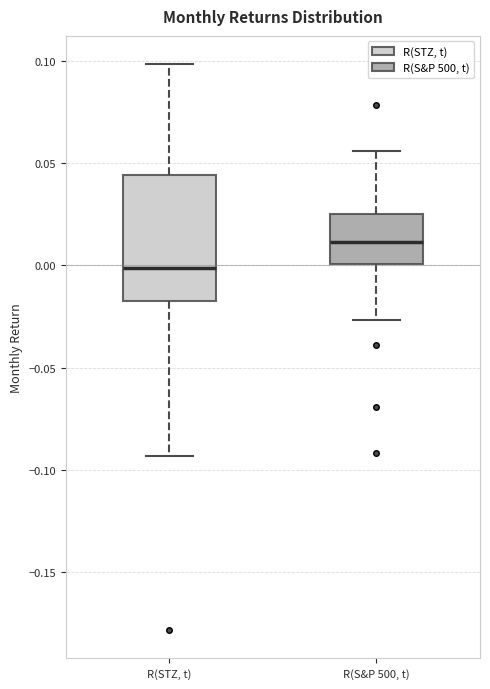

Comparing the boxes themselves (not the whiskers), which one is the tallest?

R(STZ, t)